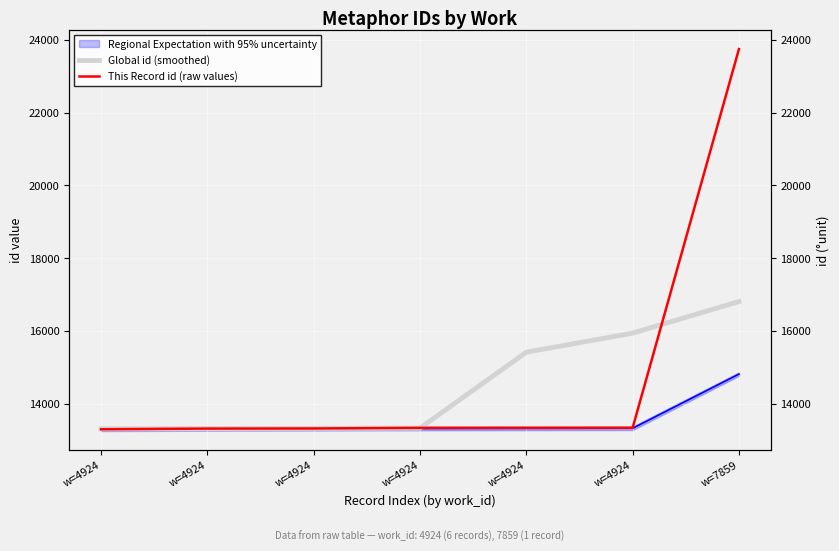

Which has a higher value, w=4924 or w=4924?

w=4924